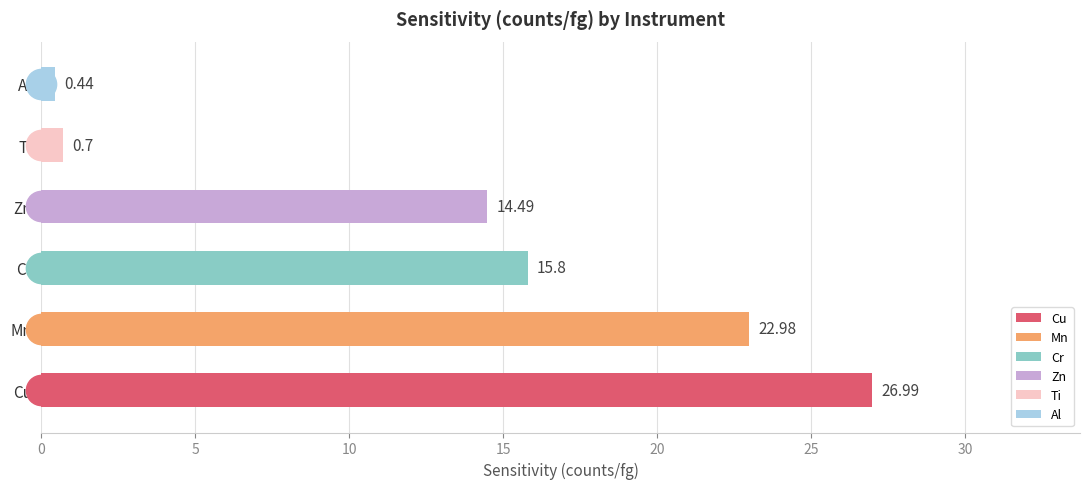

What is the difference between the values at Cu and Zn?

12.5